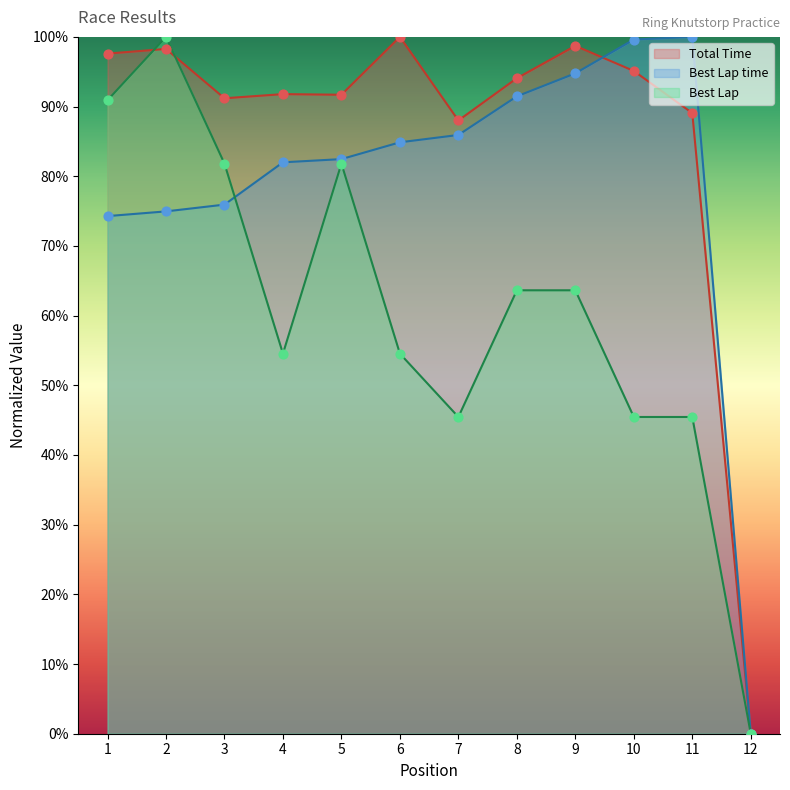

Which series reaches the minimum Y coordinate?

Total Time